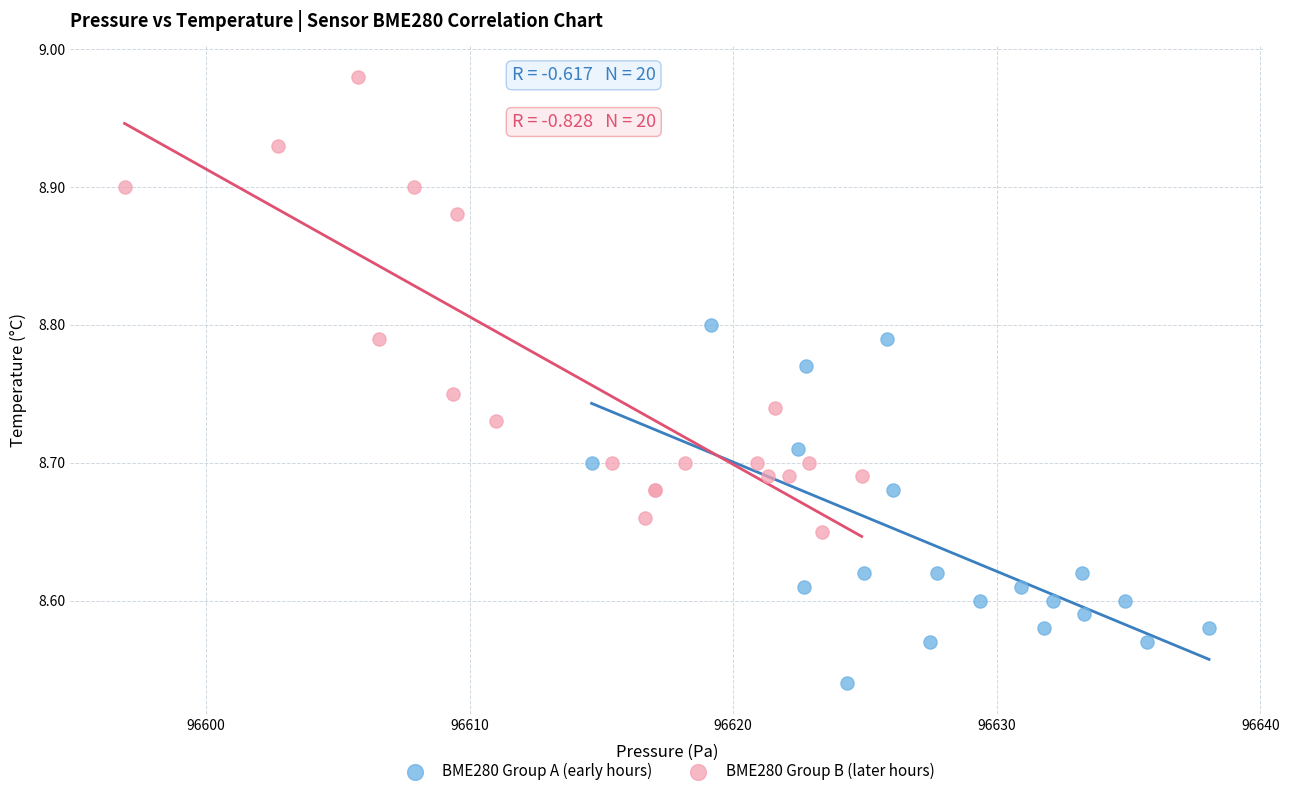

What are all the series names shown in the legend?

BME280 Group A (early hours), BME280 Group B (later hours)